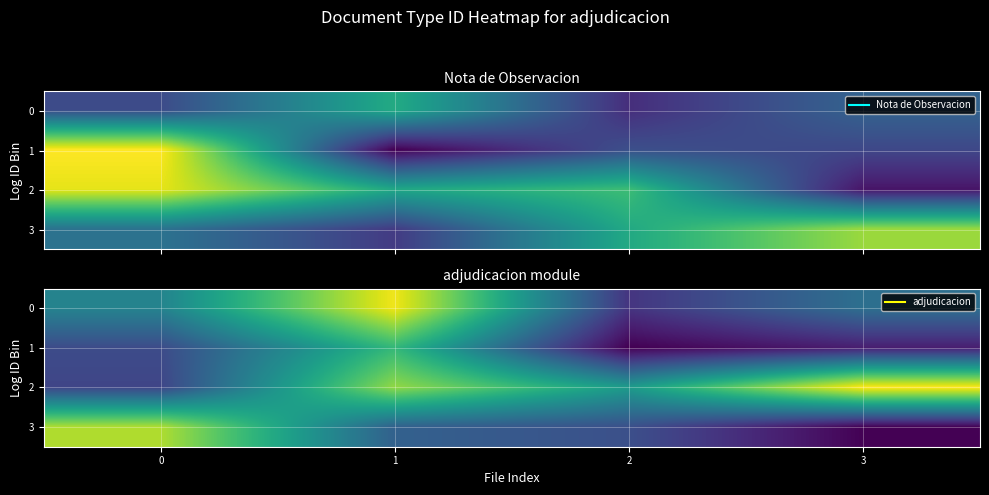

What is the average value of the 2 series?

336.3